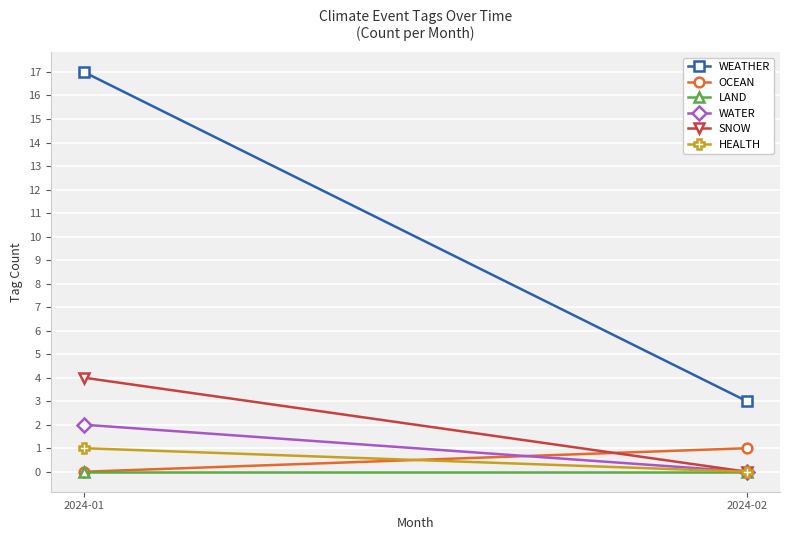

The value of WEATHER at 2024-01 is 30. True or false?

False